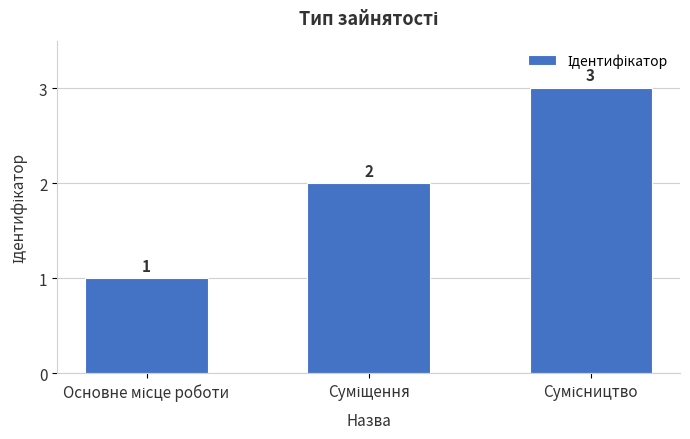

What is the value of the 3rd bar from the left?

3